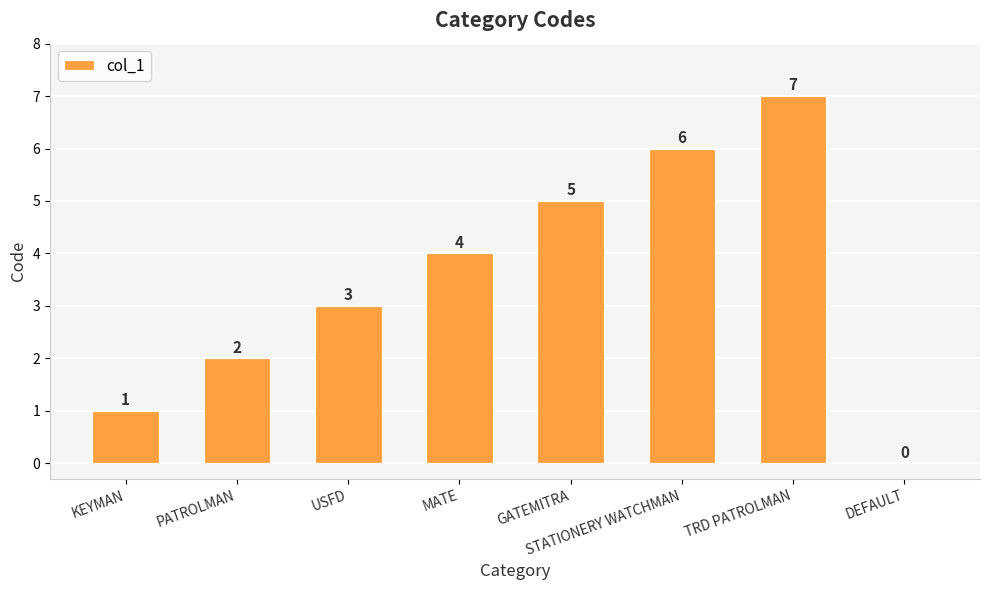

How many positive values are there?

7